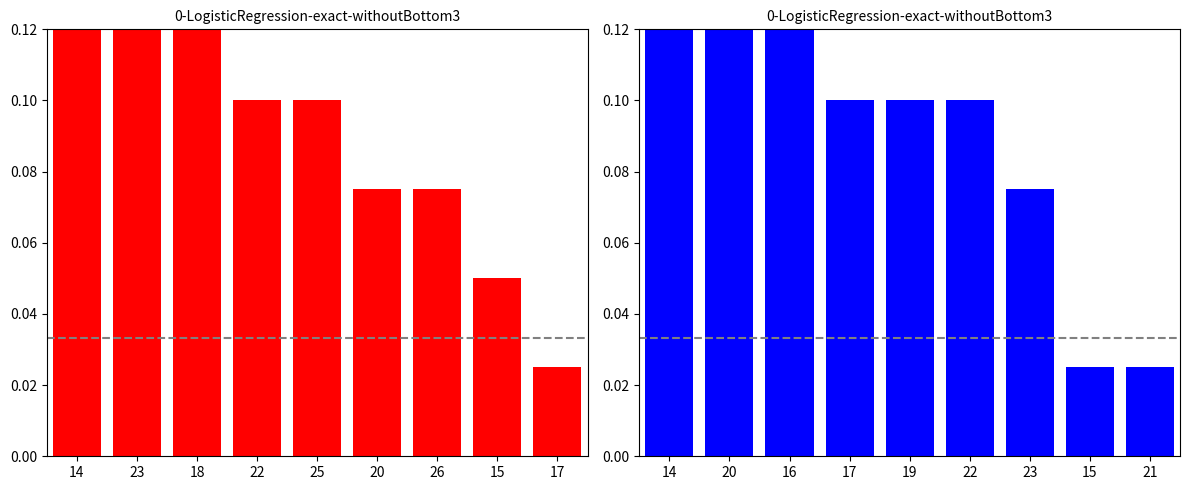

What is the difference between the maximum and second lowest values in the P2 series?

0.2